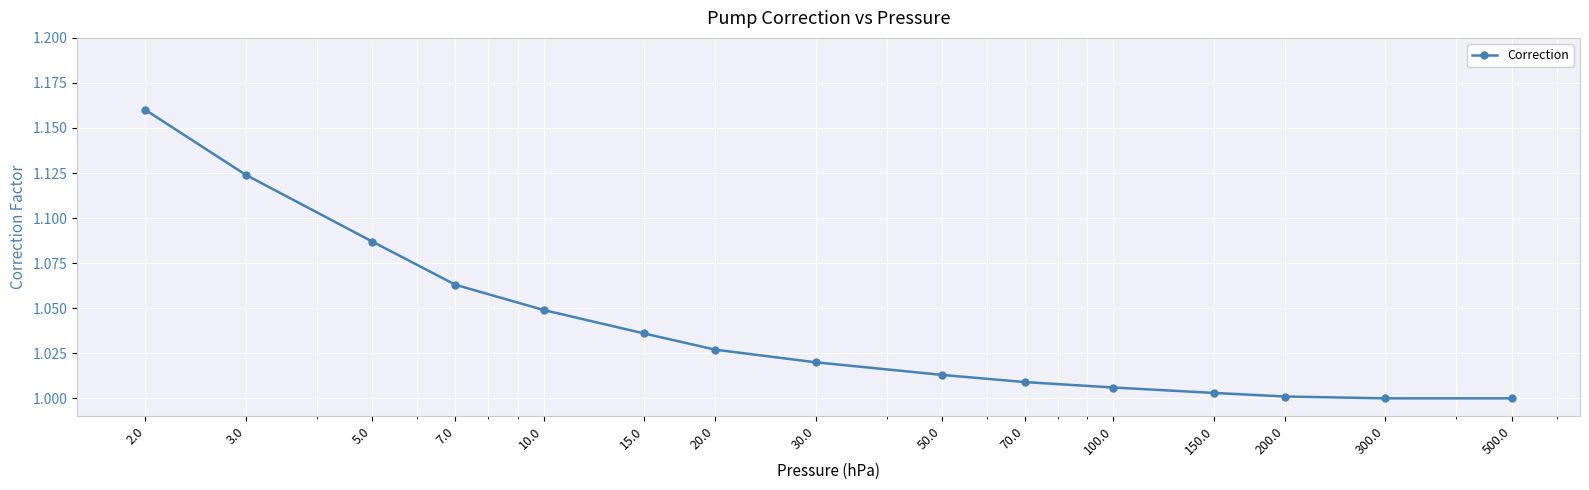

What is the sum of all values?

15.6